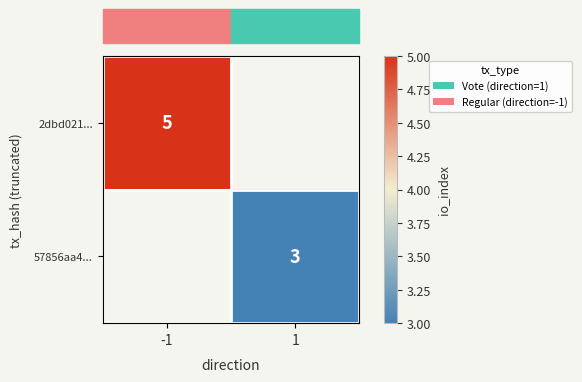

Which has a higher value, 1 or -1?

-1